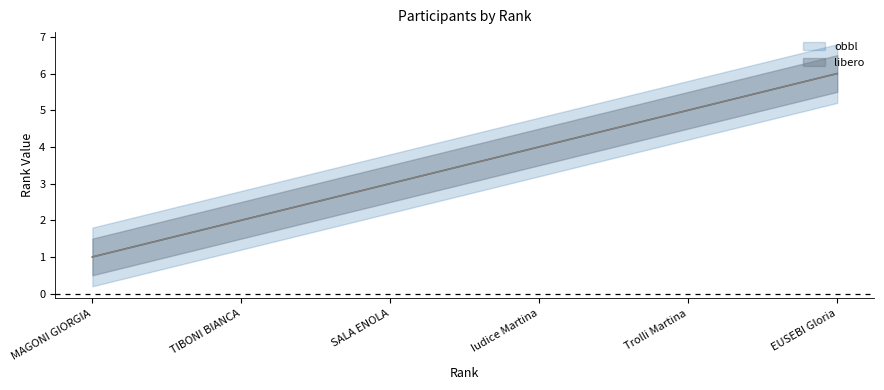

What is the label of the 4th point from the right?

SALA ENOLA